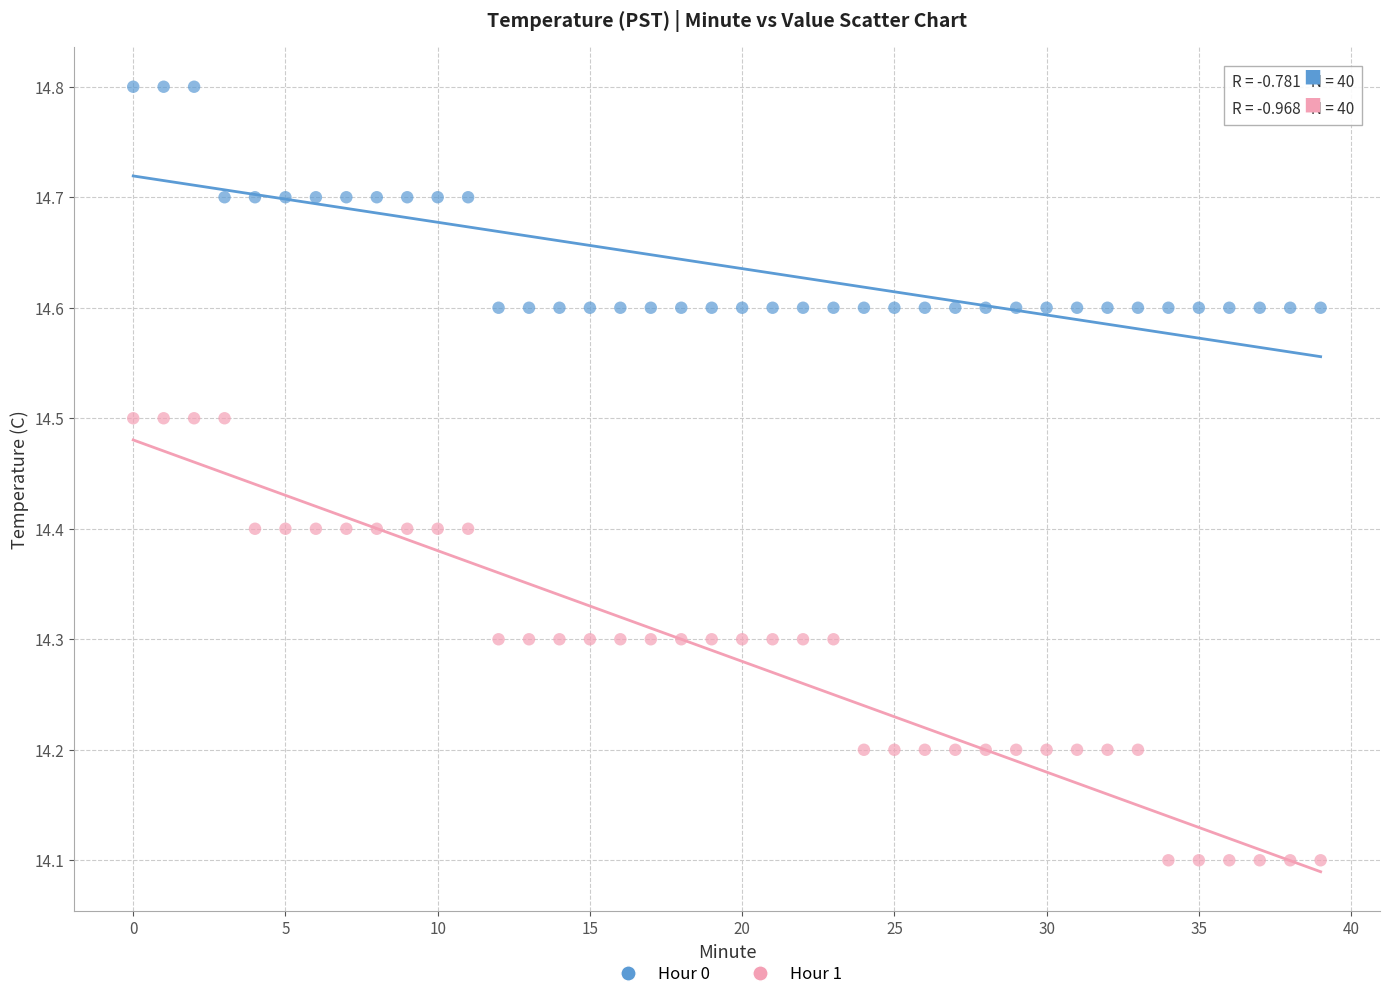

Which series reaches the minimum Y coordinate?

Hour 1